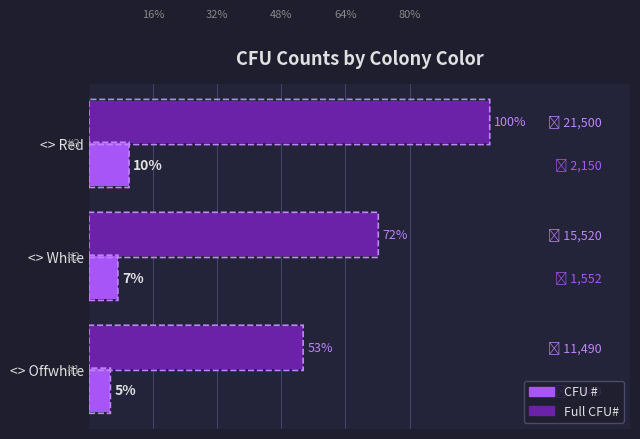

What are all the series names shown in the legend?

CFU #, Full CFU#